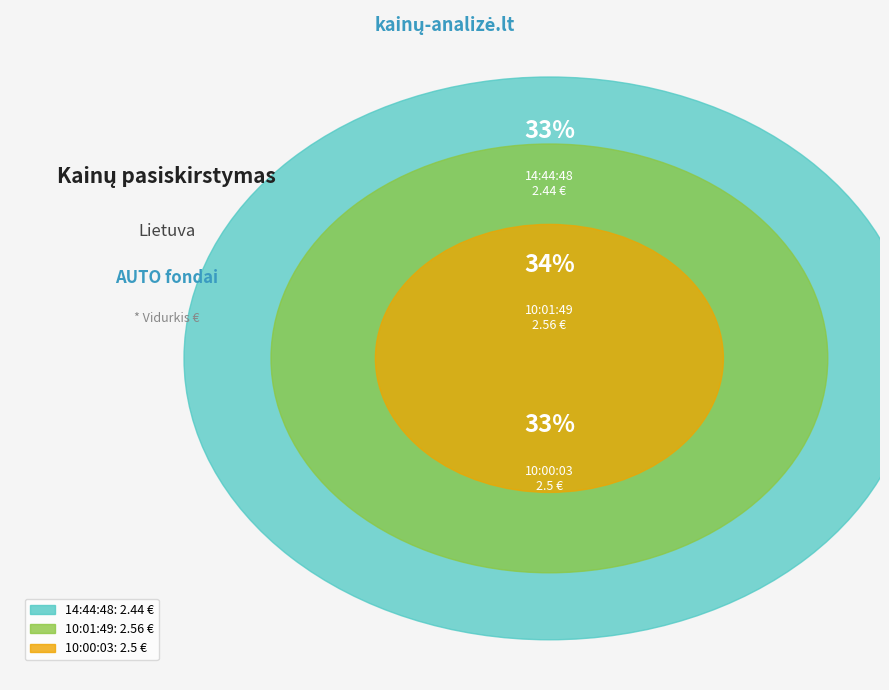

Between 10:00:03 and 10:01:49, which is larger?

10:01:49